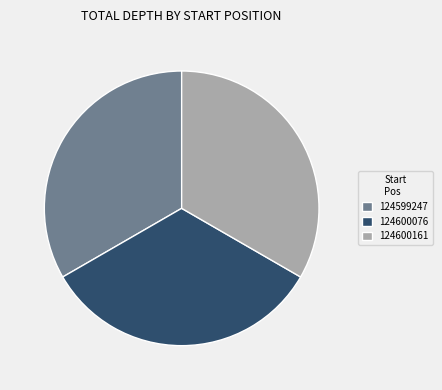

Is there any slice that represents more than half of the pie?

No